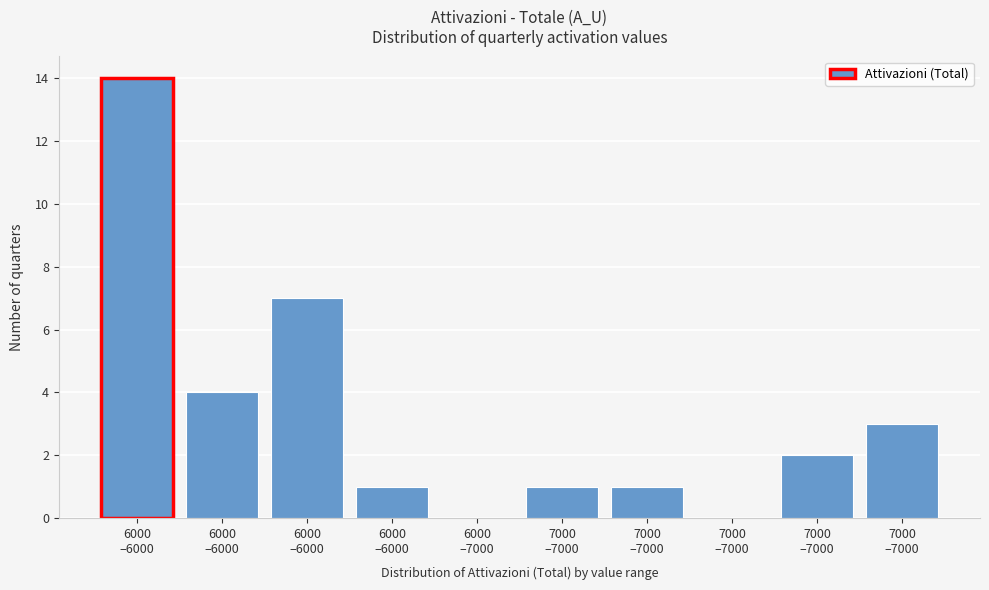

How many distinct data groups are displayed?

1